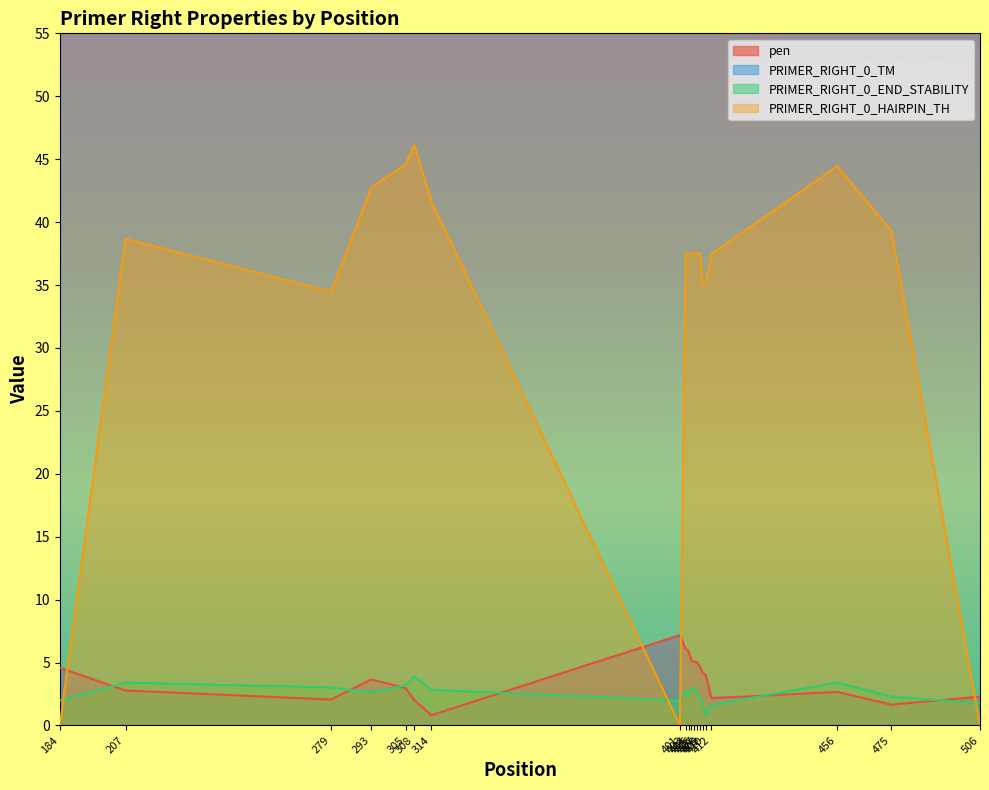

How many lines are shown in the chart?

4